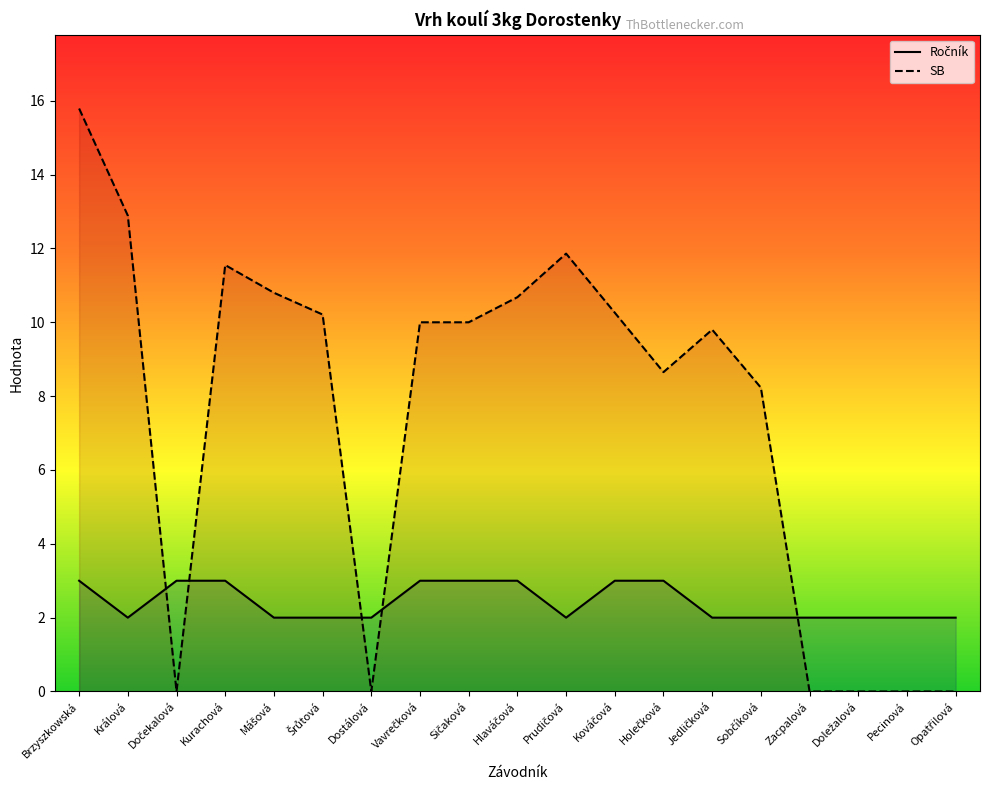

Count the Ročník values in the range 2 to 3.

19